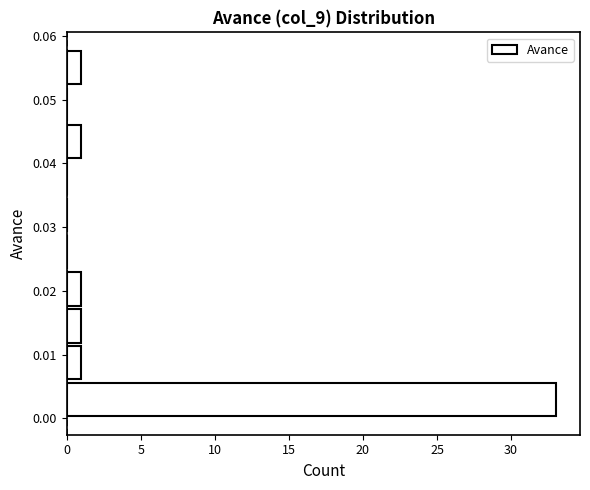

Reading bottom to top, list every bar in this chart as the range it spans on the y-axis followed by its length. Neither the bar edges nor the lengths are printed on the chart, so give them approximately, as read against the axes.

0.000 to 0.006: 33
0.006 to 0.012: 1
0.012 to 0.017: 1
0.017 to 0.023: 1
0.023 to 0.029: 0
0.029 to 0.035: 0
0.035 to 0.041: 0
0.041 to 0.046: 1
0.046 to 0.052: 0
0.052 to 0.058: 1